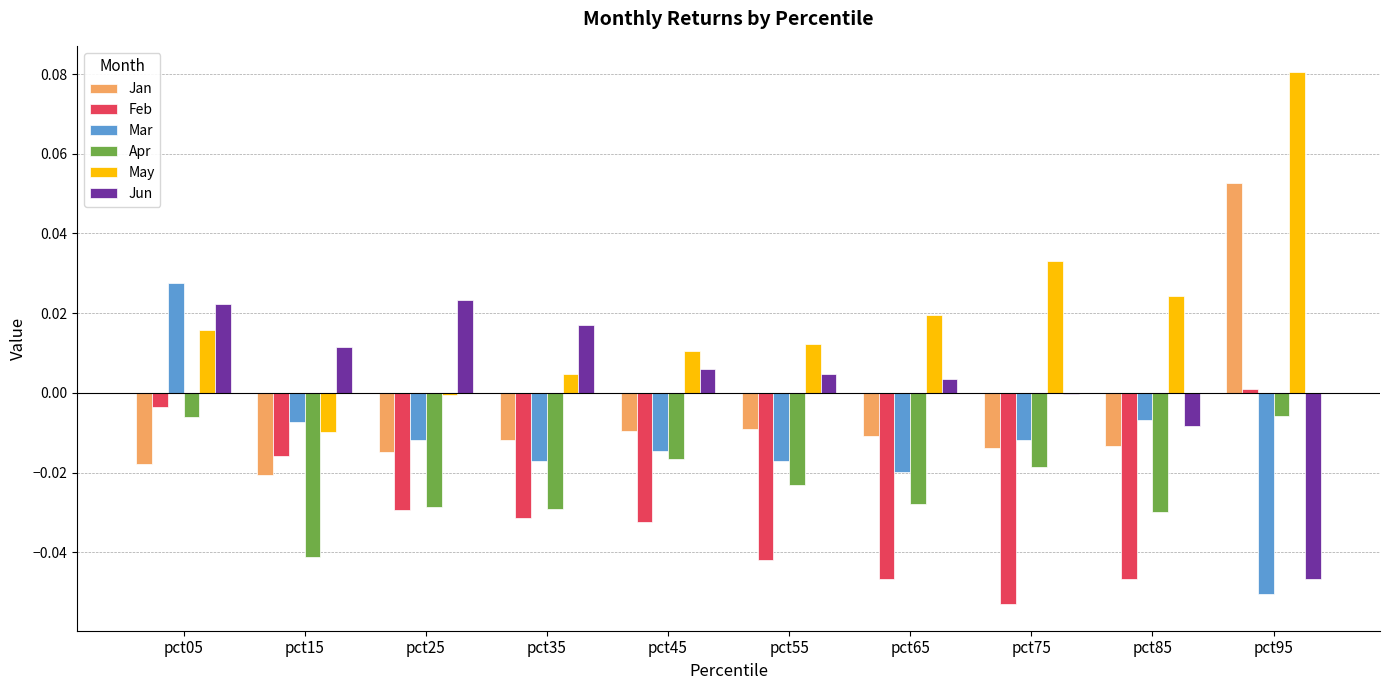

Which series has the largest total across all categories?

May